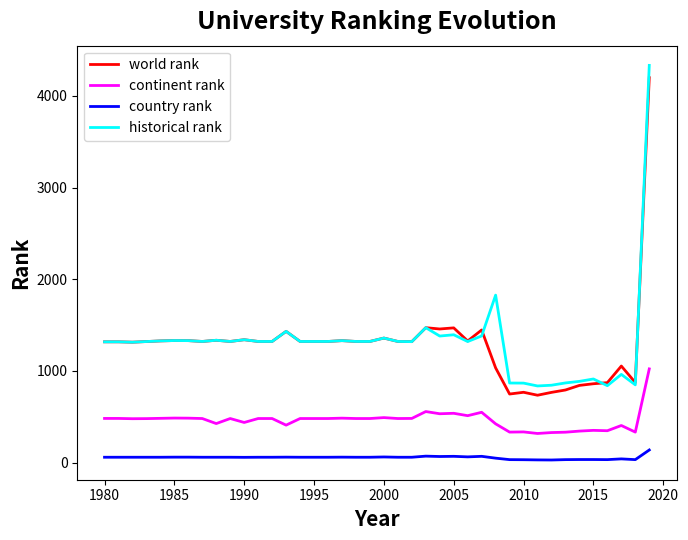

What is the difference between the maximum and second lowest values in the country rank series?

108